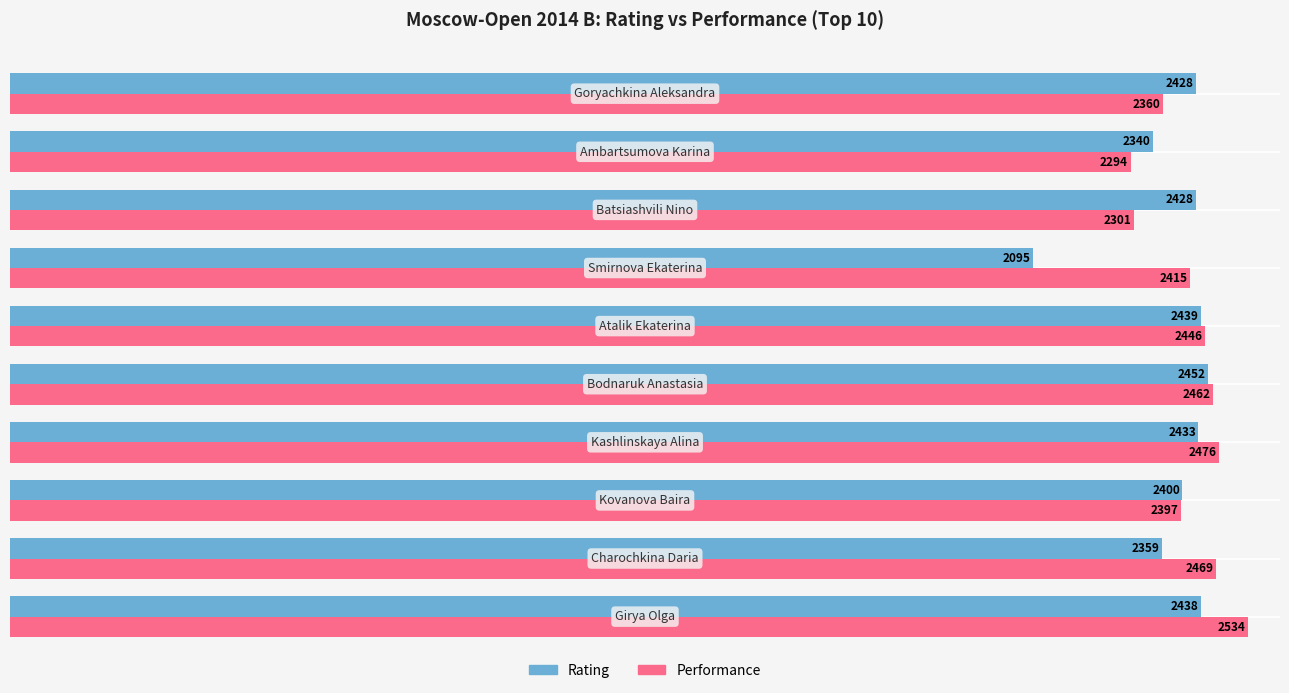

What is the smallest value displayed?

2095